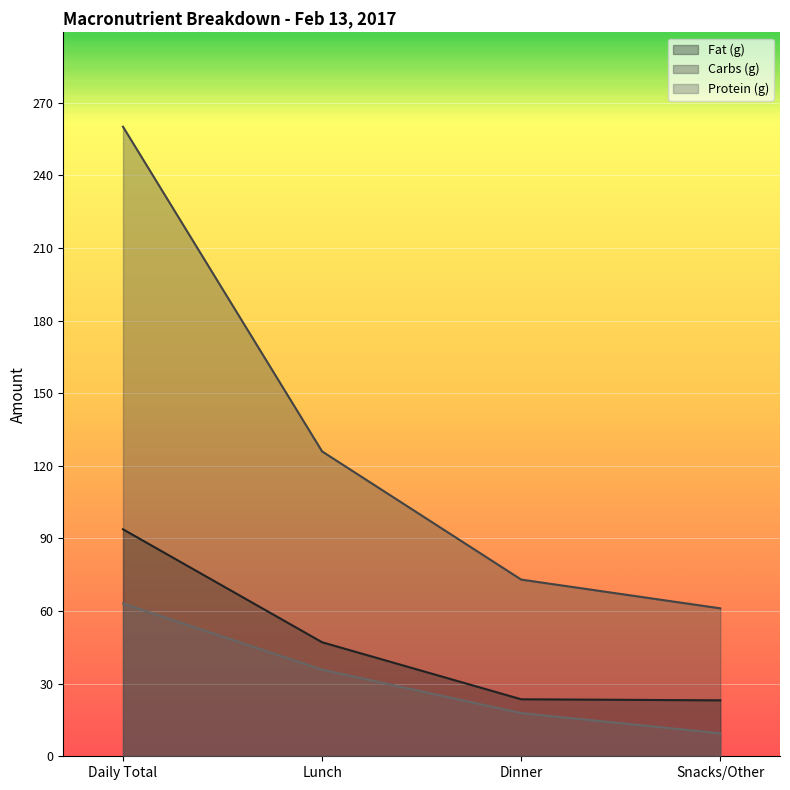

Is the value of Protein (g) at Dinner greater than the value of Fat (g) at Snacks/Other?

No